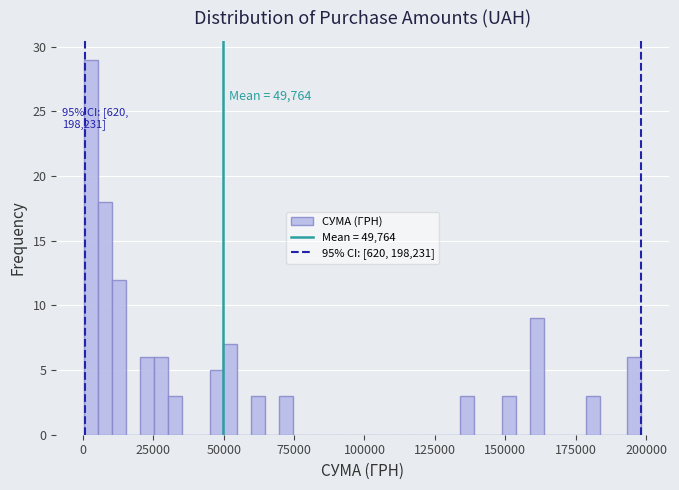

Around what value on the x-axis is the tallest bar? Give the approximate position of its centre, as read against the axis.

5000